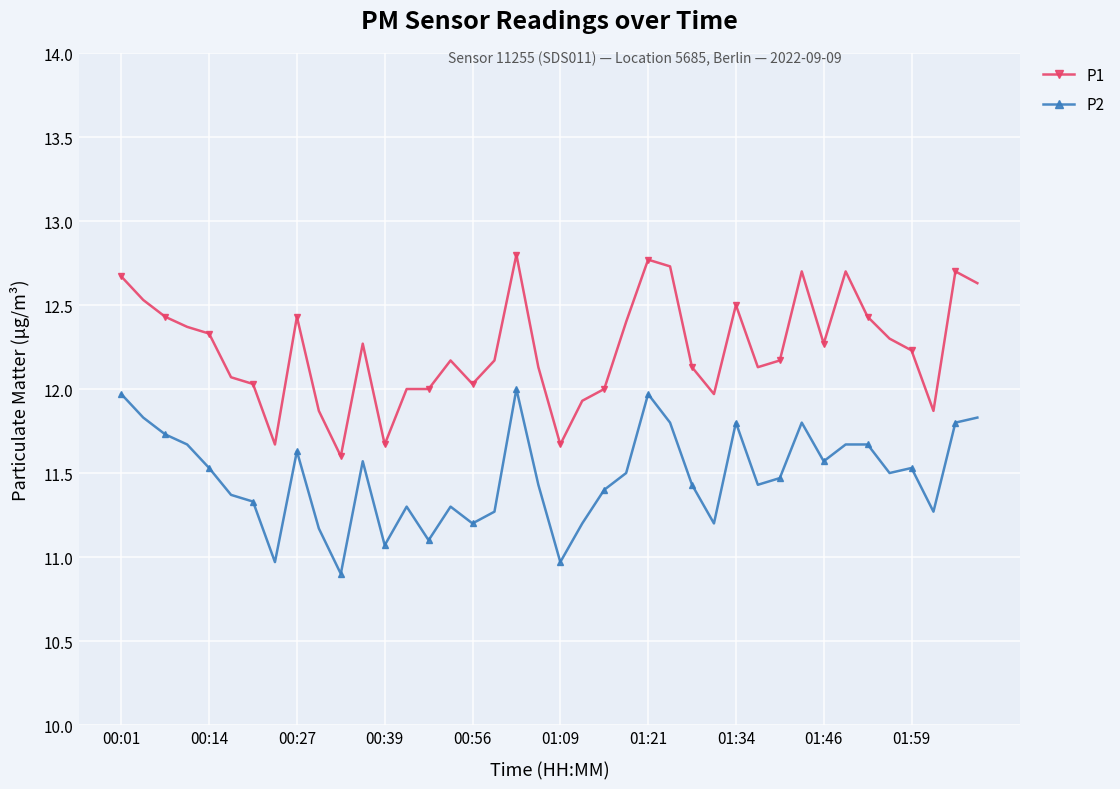

Does the chart display data point markers on the line(s)?

Yes